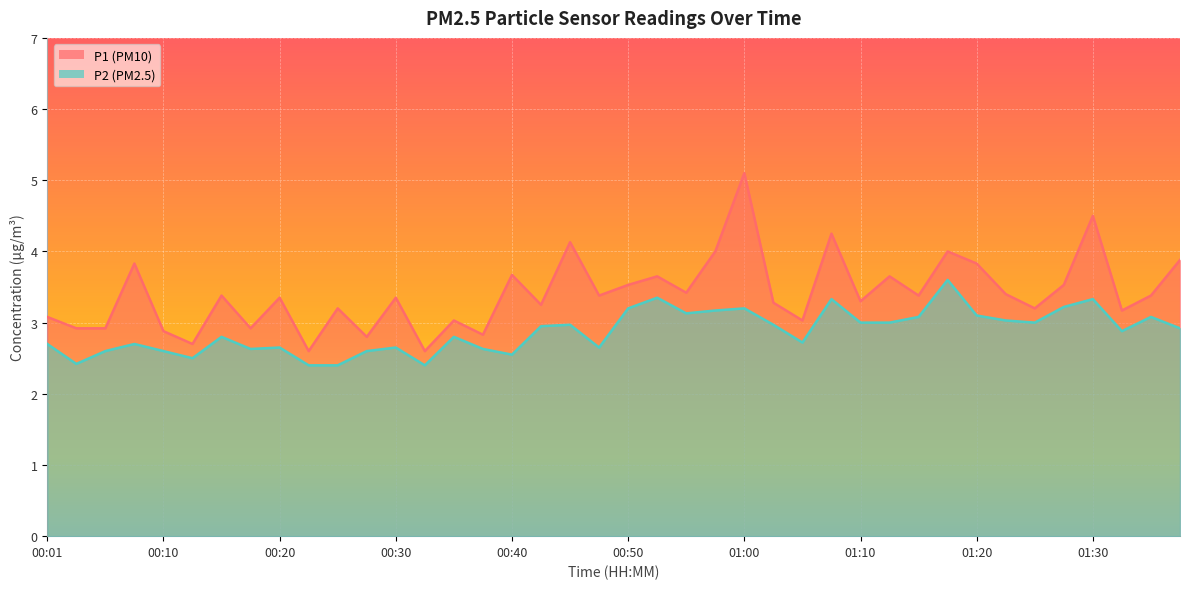

How many lines are shown in the chart?

2